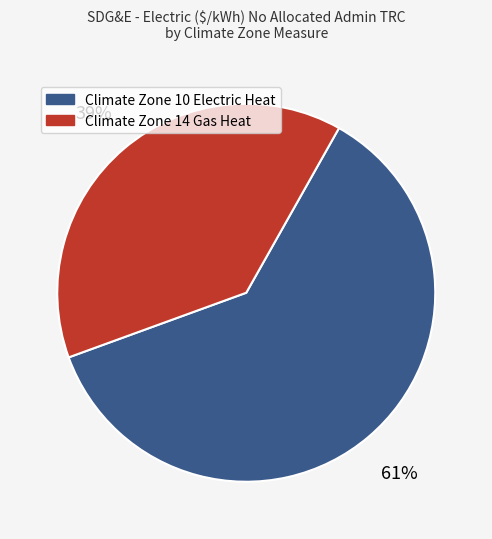

True or false: Climate Zone 14 Gas Heat accounts for 39% of the total.

True